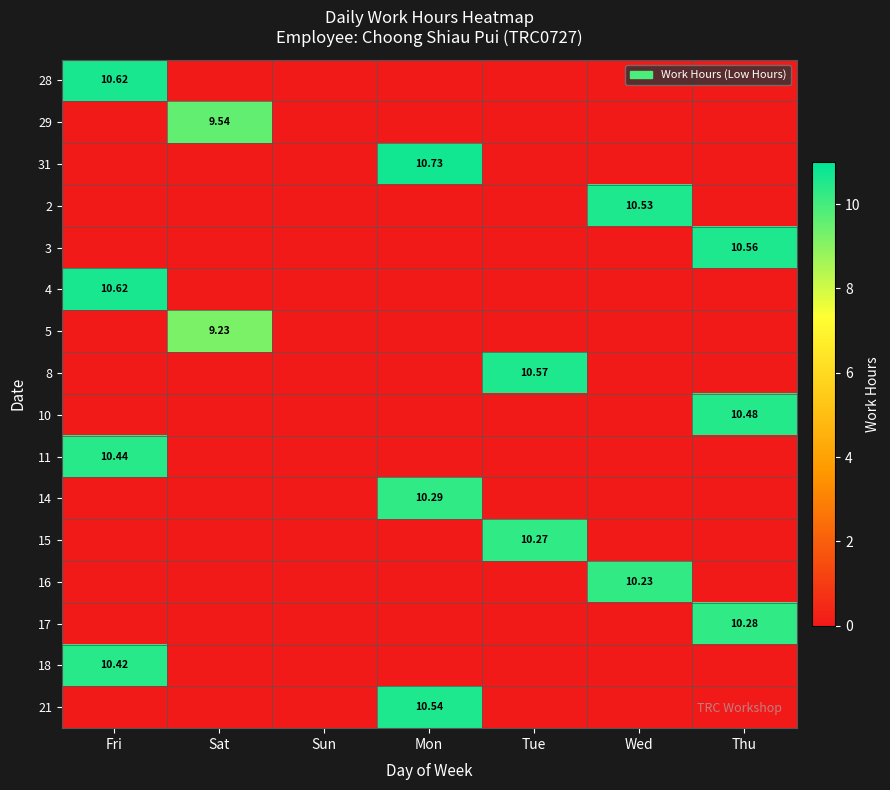

How many values in 31 are above zero?

1